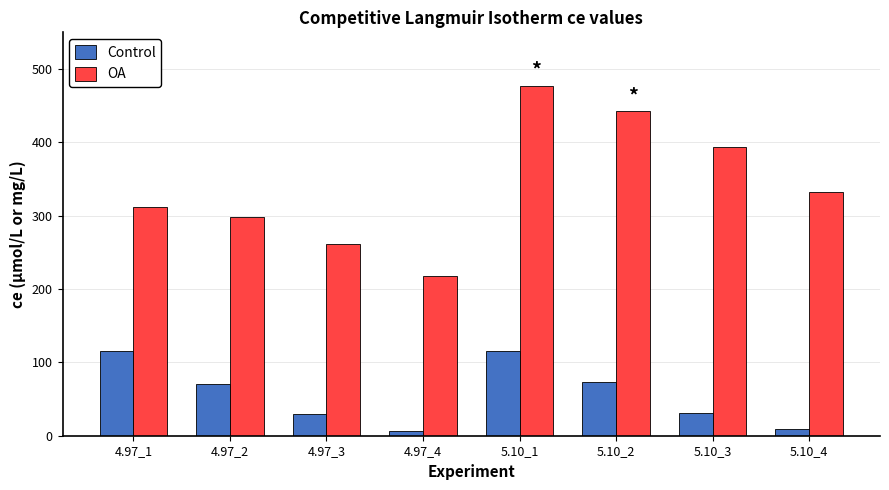

Between 4.97_4 and 5.10_3, which series saw the biggest shift?

OA